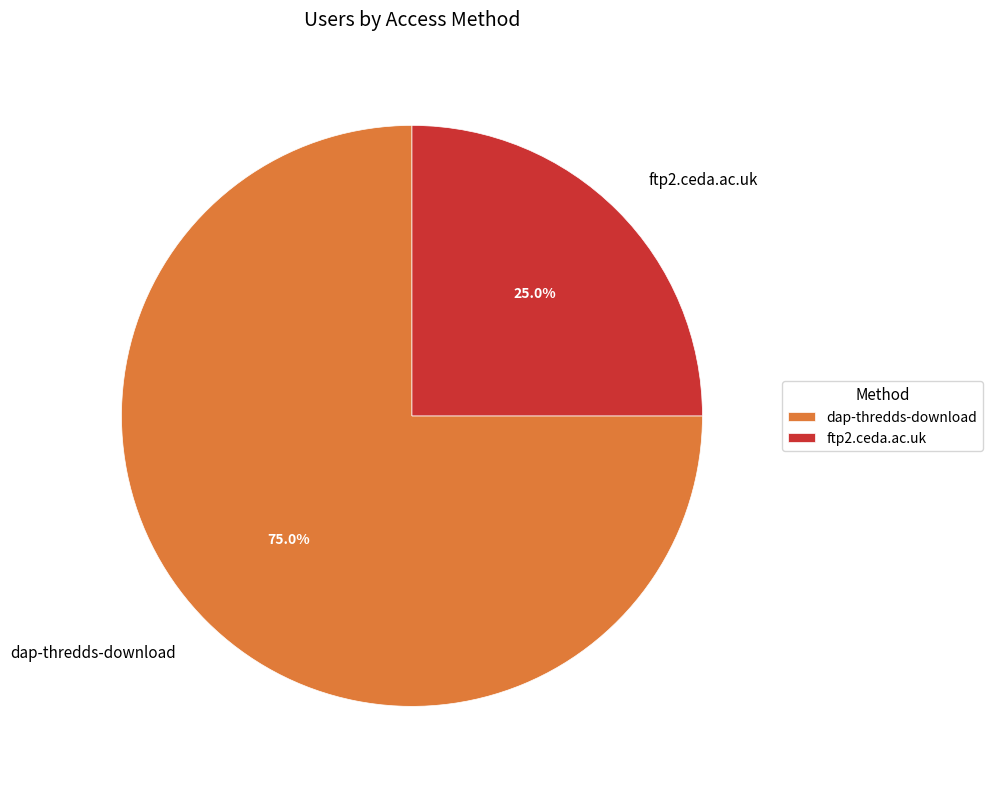

To the nearest percent, what is the difference between the largest and smallest slice percentages?

50%